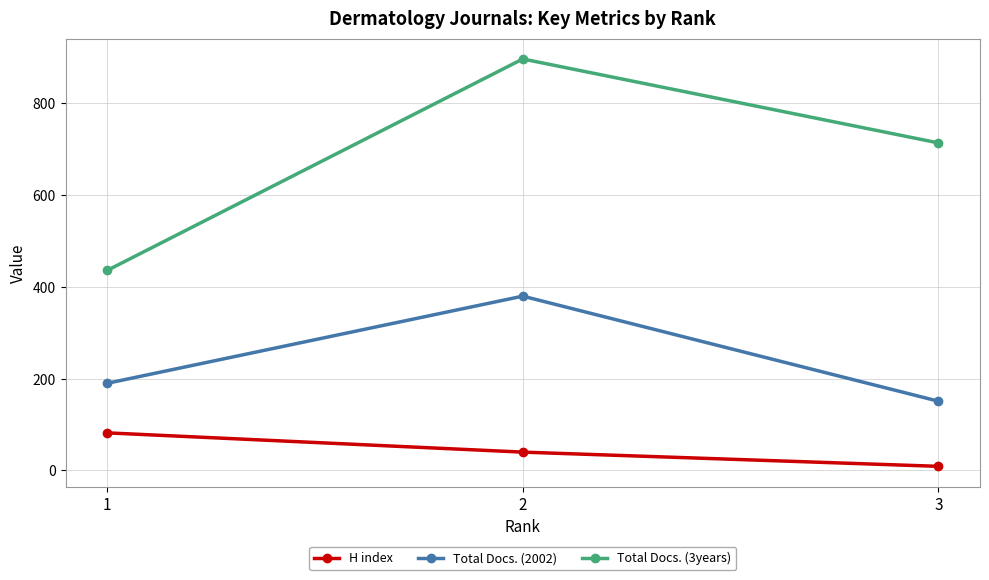

Which label corresponds to the smallest value in the chart?

3